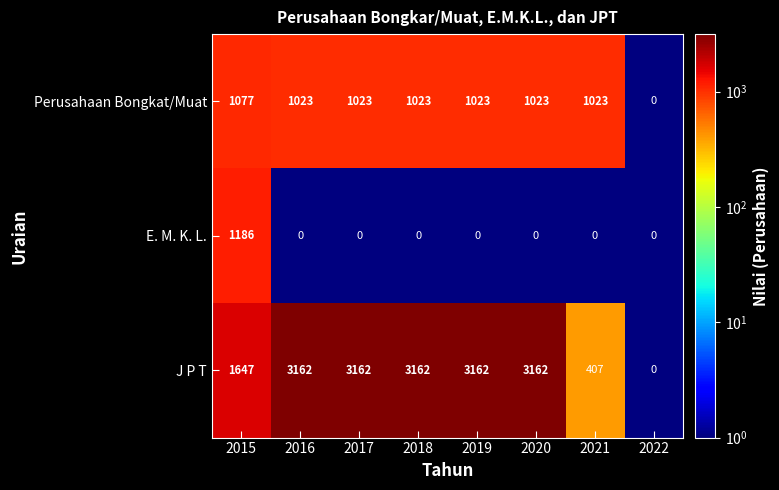

Reading left to right, transcribe all the data shown in this chart.

Perusahaan Bongkat/Muat: 2015=1077	2016=1023	2017=1023	2018=1023	2019=1023	2020=1023	2021=1023	2022=0
E. M. K. L.: 2015=1186	2016=0	2017=0	2018=0	2019=0	2020=0	2021=0	2022=0
J P T: 2015=1647	2016=3162	2017=3162	2018=3162	2019=3162	2020=3162	2021=407	2022=0